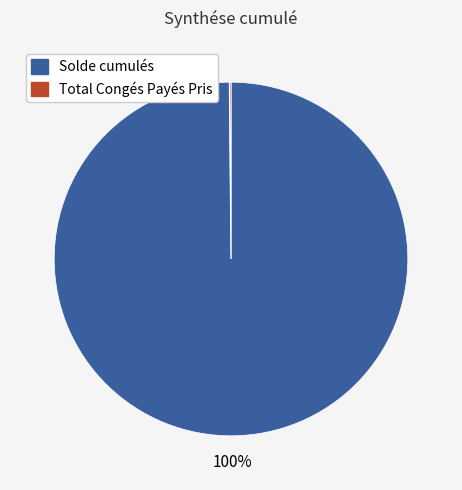

What is the largest slice in the pie chart?

Solde cumulés